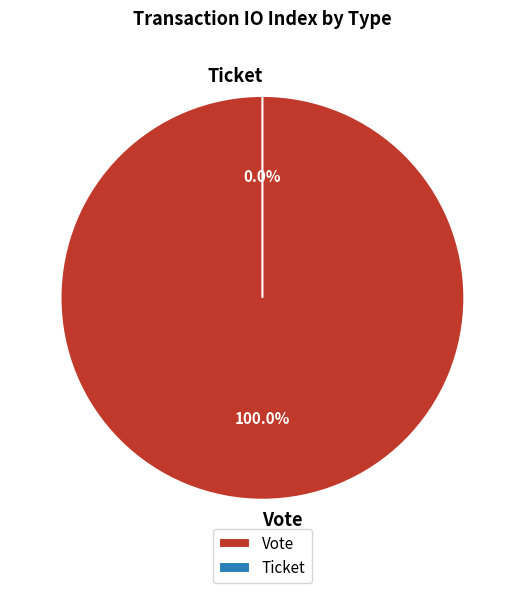

True or false: Ticket accounts for 0% of the total.

True